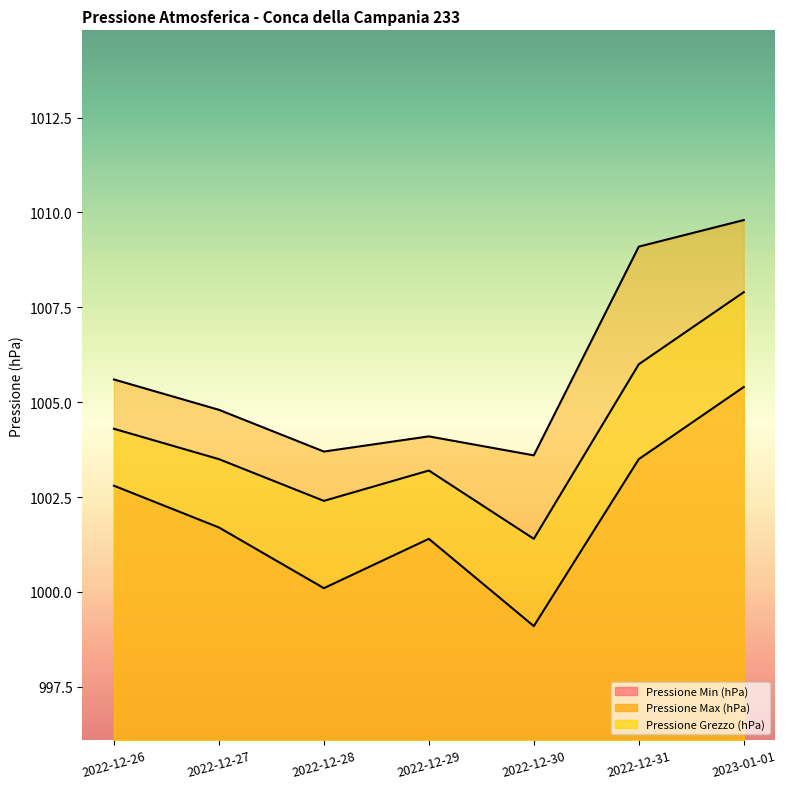

At which label does Pressione Grezzo (hPa) first exceed 1003?

2022-12-26